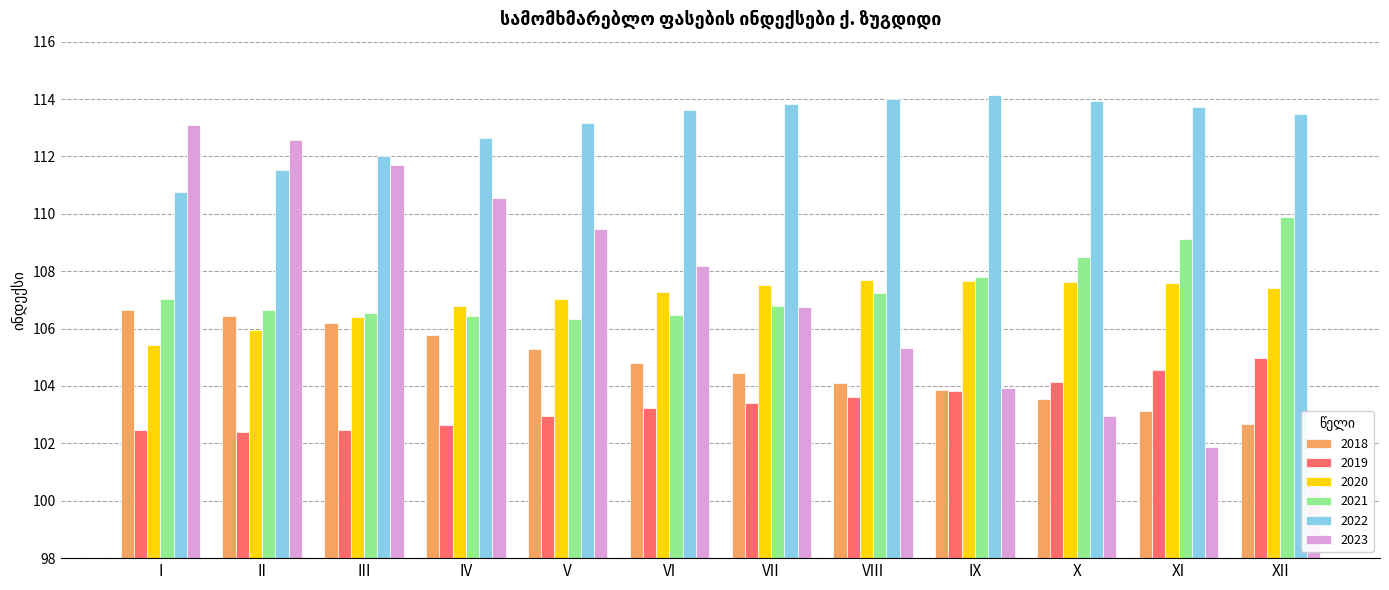

How many bars are there in total?

72